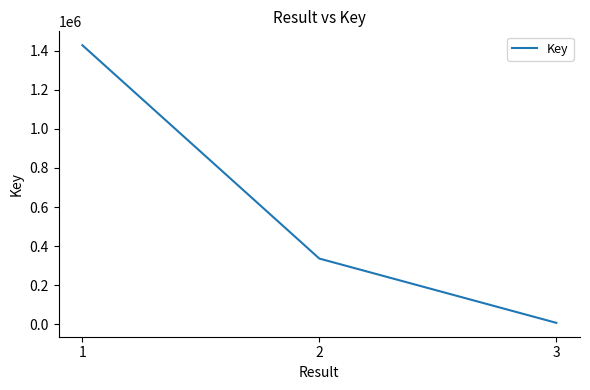

List the labels in order of value, smallest first.

3, 2, 1